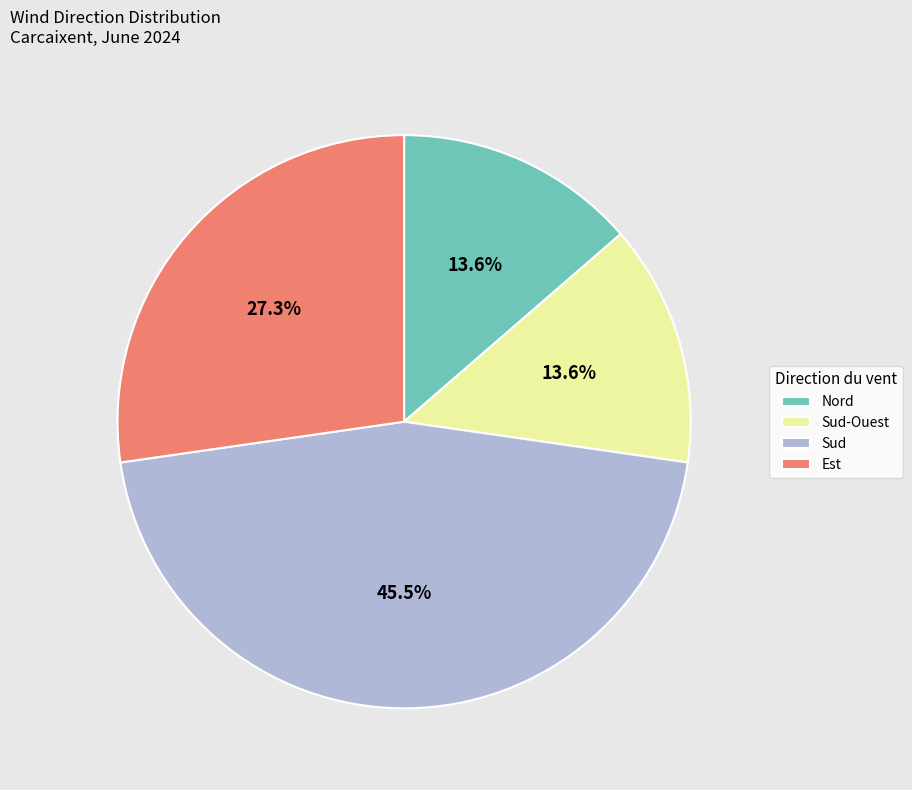

Which slice is the largest?

Sud